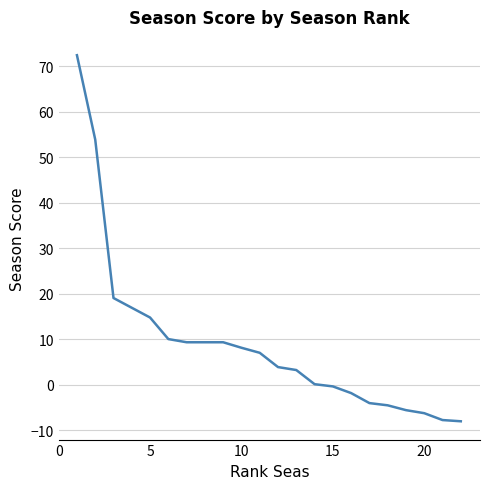

What is the greatest value displayed?

72.5